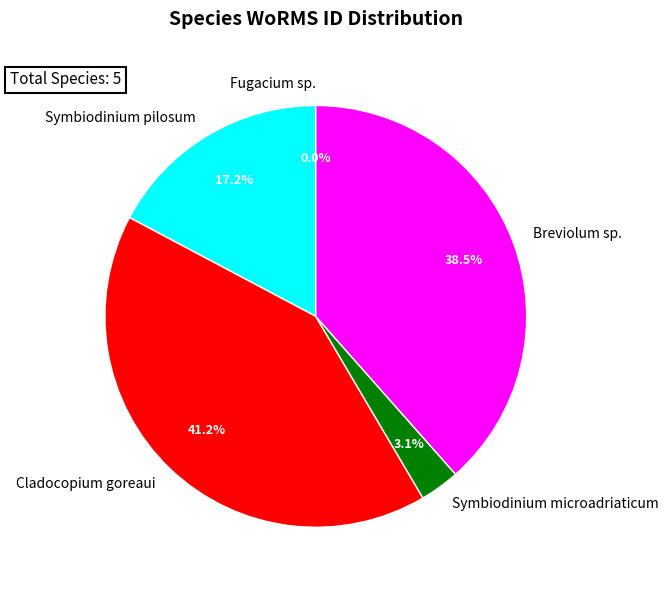

What is the largest slice in the pie chart?

Cladocopium goreaui